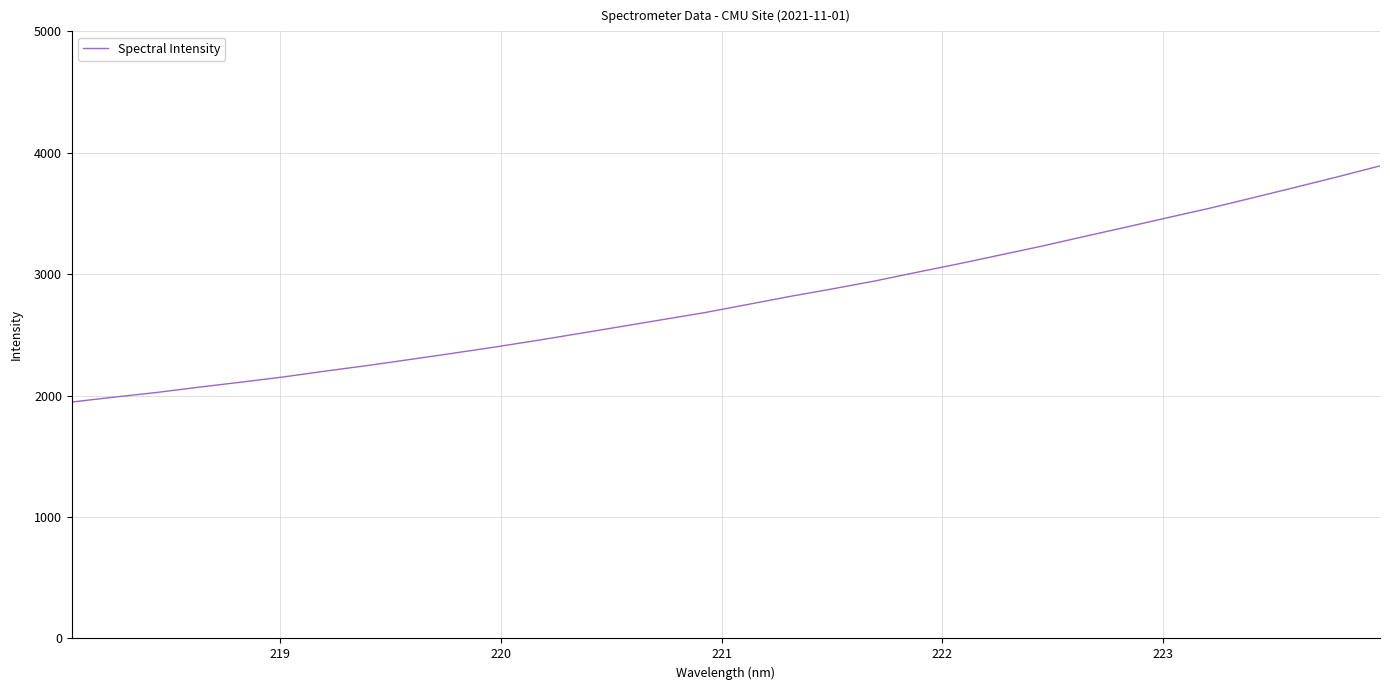

What is the maximum value shown in the chart?

3892.2